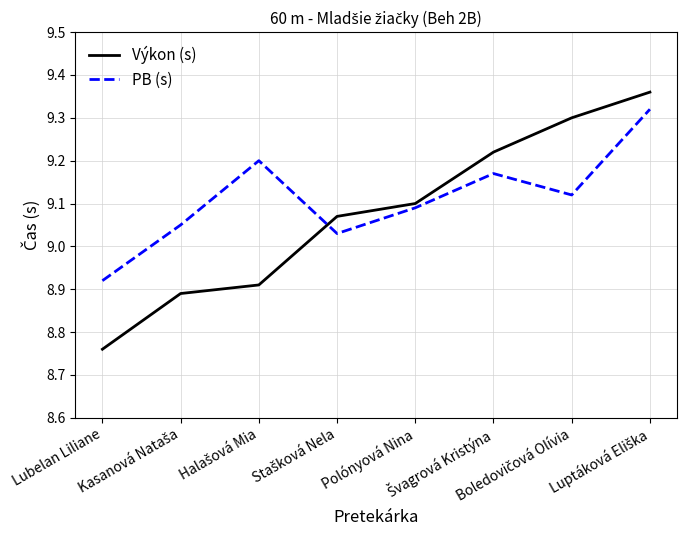

What are all the series names shown in the legend?

Výkon (s), PB (s)